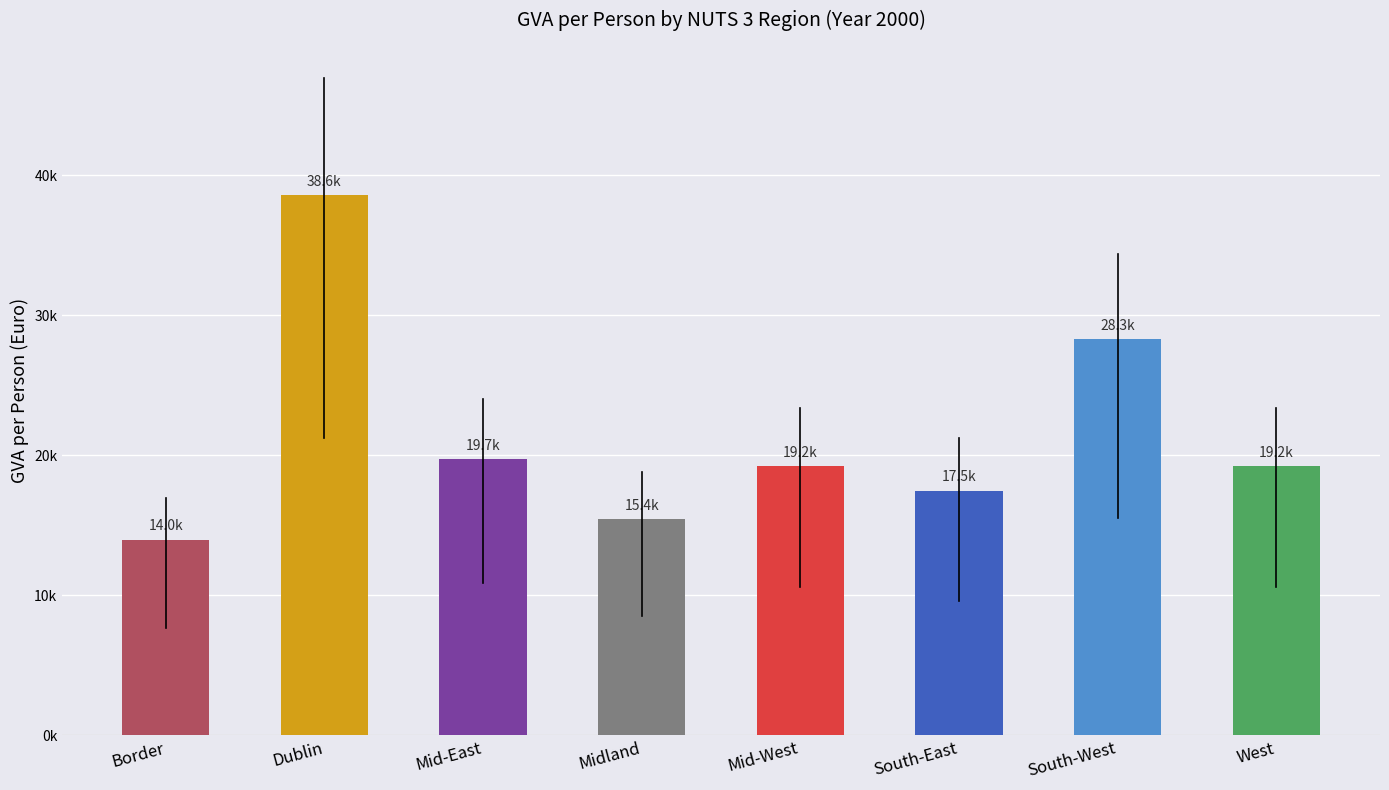

Are the bars grouped side by side (vs. stacked)?

No